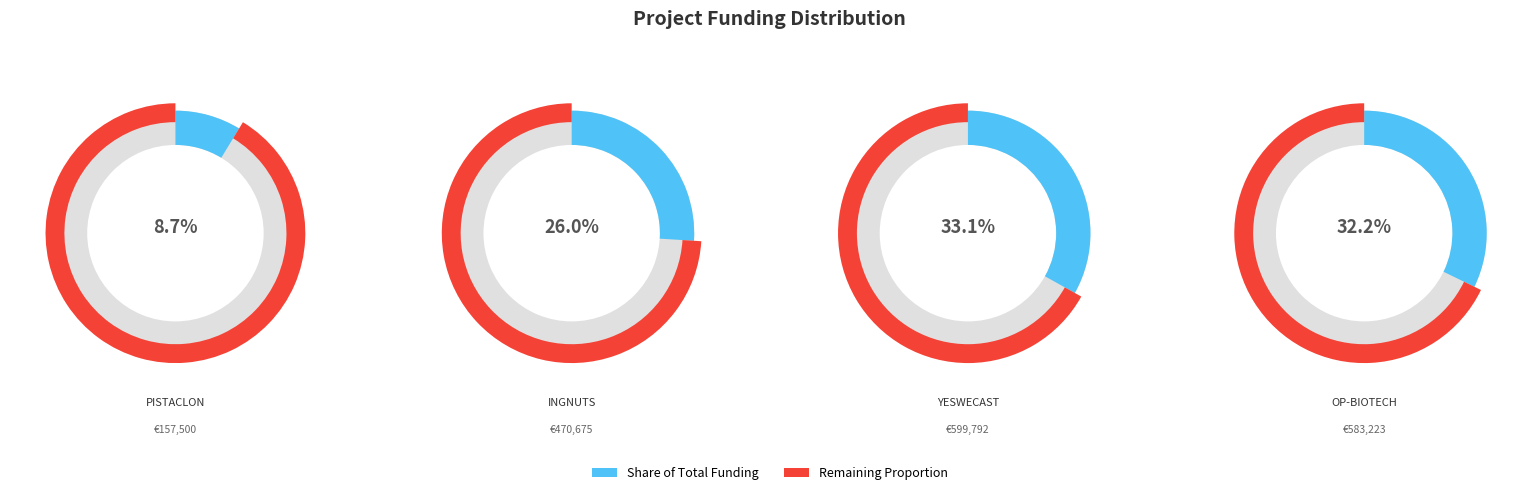

Which slice is the largest?

YESWECAST